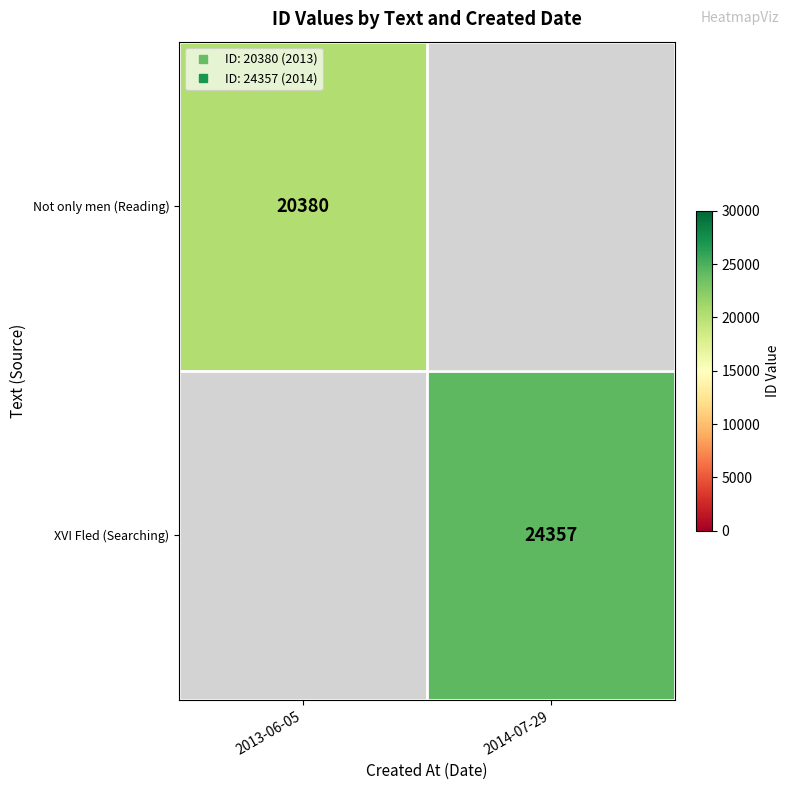

Which category has the lowest value in the XVI Fled (Searching) series?

2013-06-05